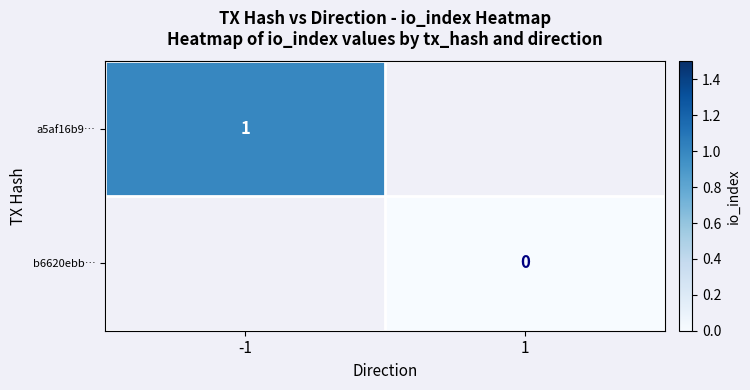

The value of a5af16b9… at -1 is 2. True or false?

False